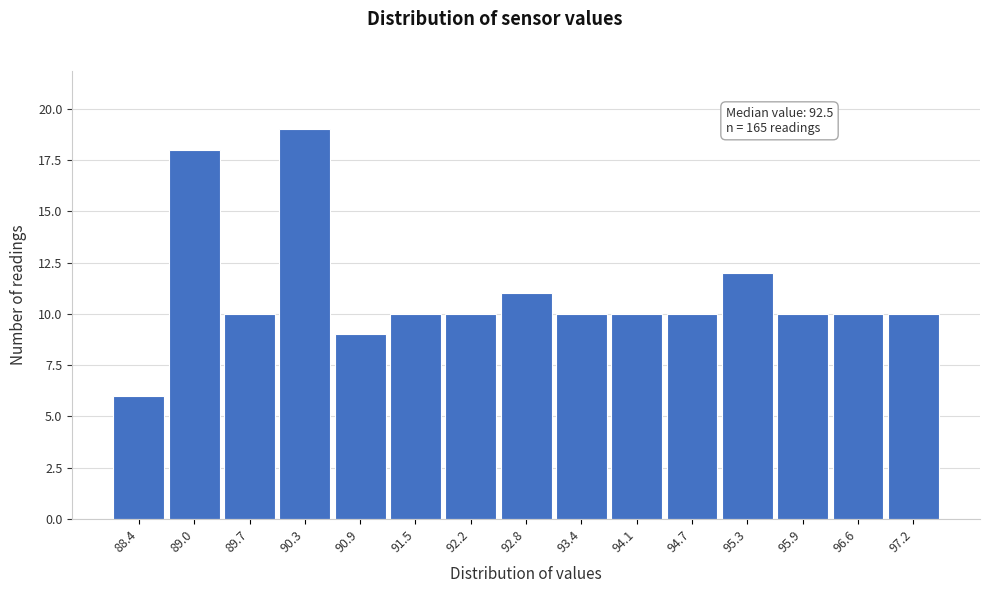

Over which range of the x-axis is the bar tallest?

90.0 to 90.6